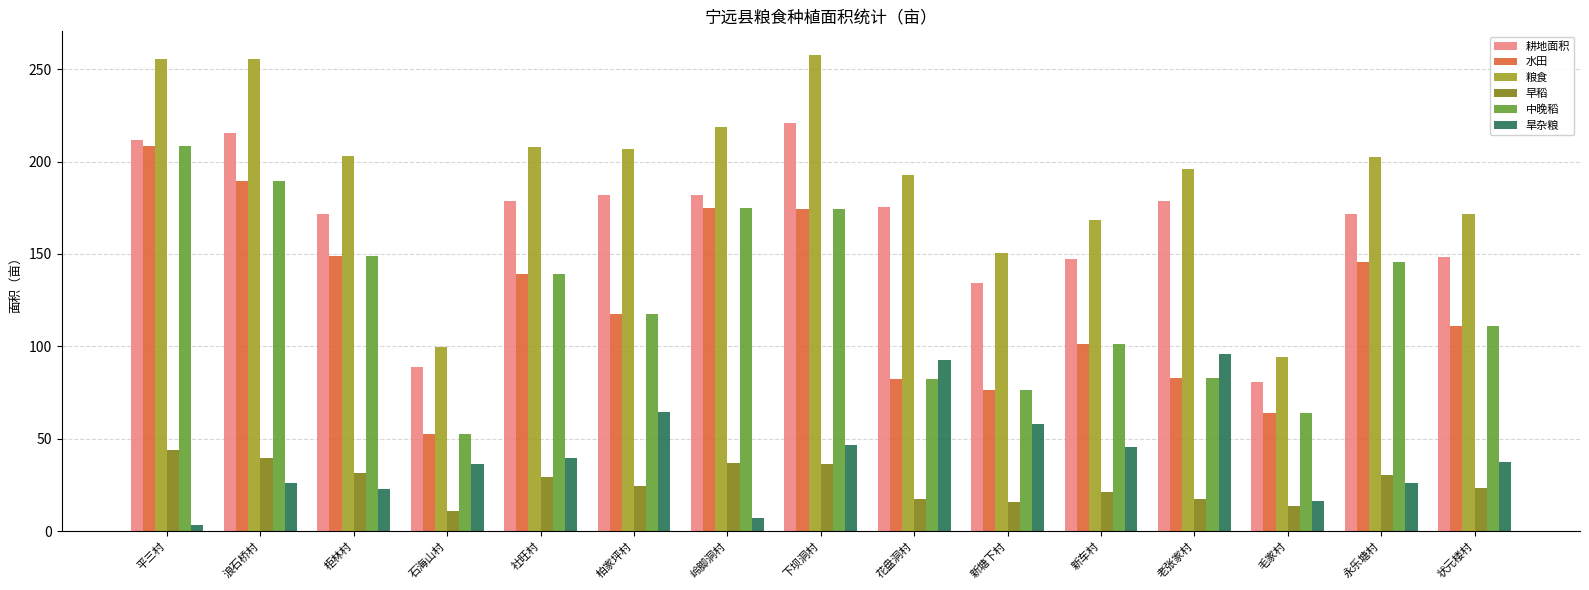

What is the average value of the 旱杂粮 series?

41.2